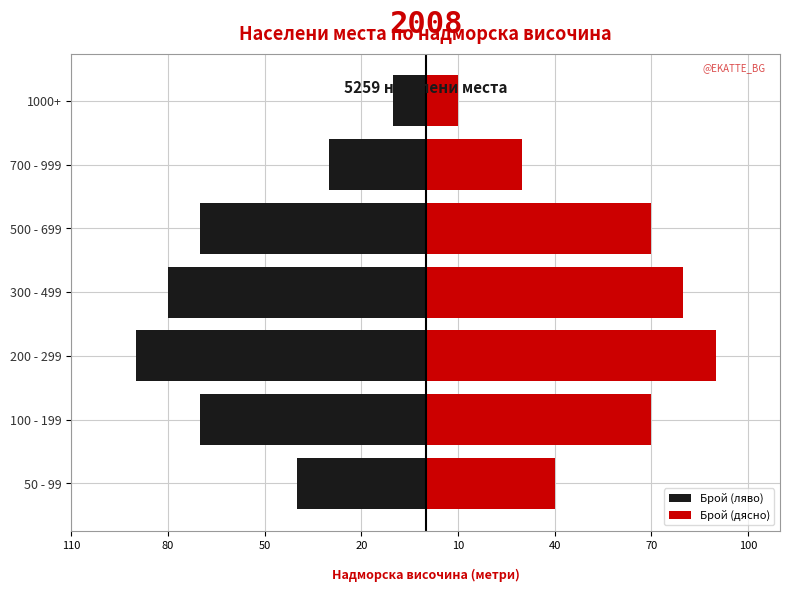

What is the average value of the Брой (ляво) series?

-56